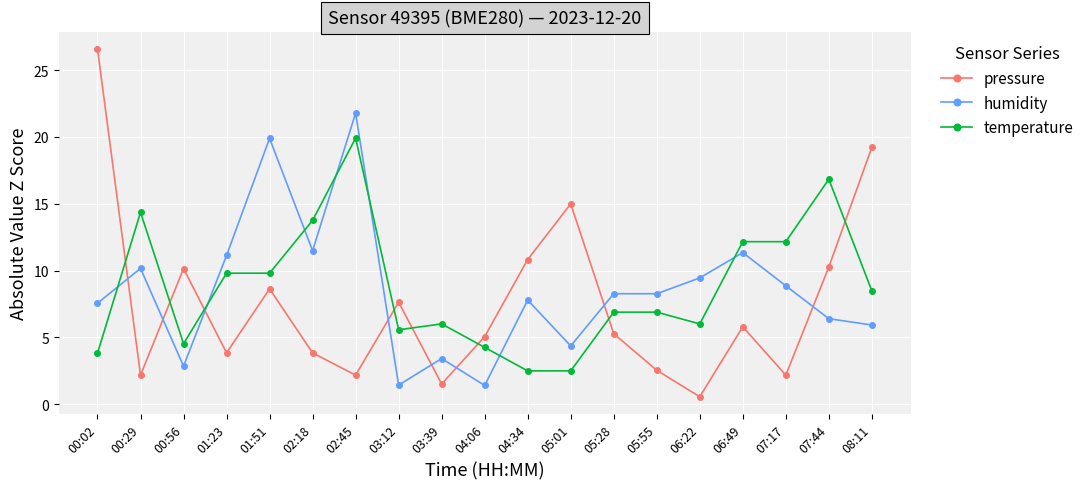

True or false: pressure and temperature cross at least once.

True